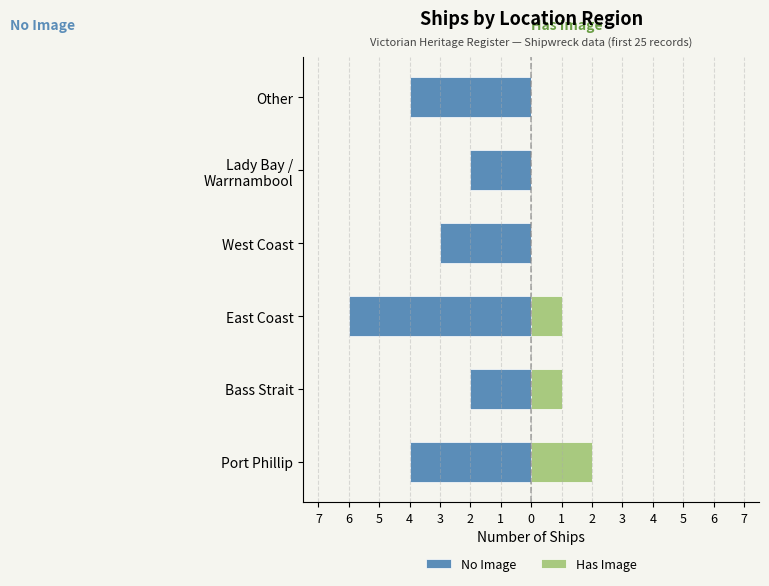

What is the difference between the No Image values at West Coast and Lady Bay / Warrnambool?

1